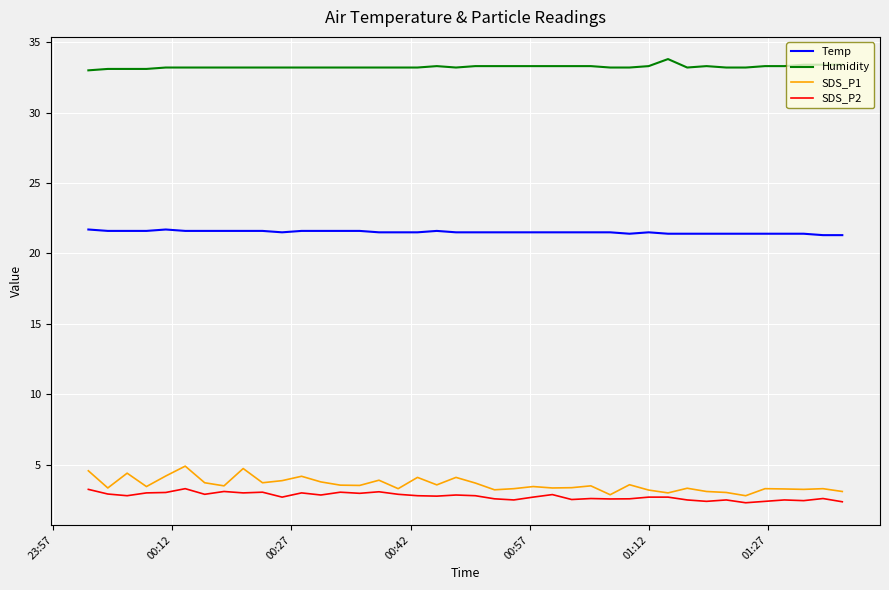

Which series has the largest range (max minus min)?

SDS_P1